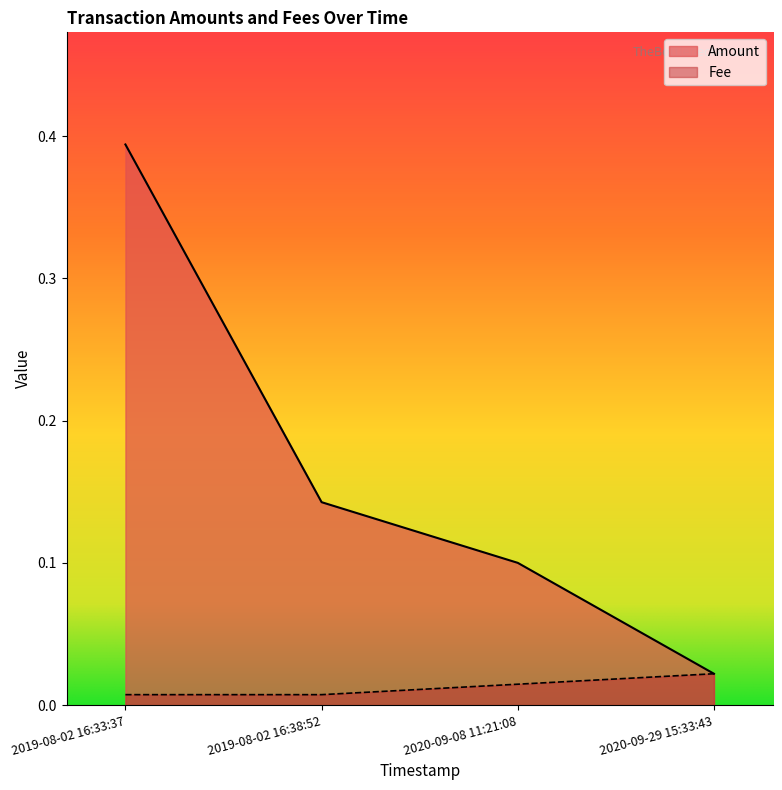

How many categories are shown in the chart?

4